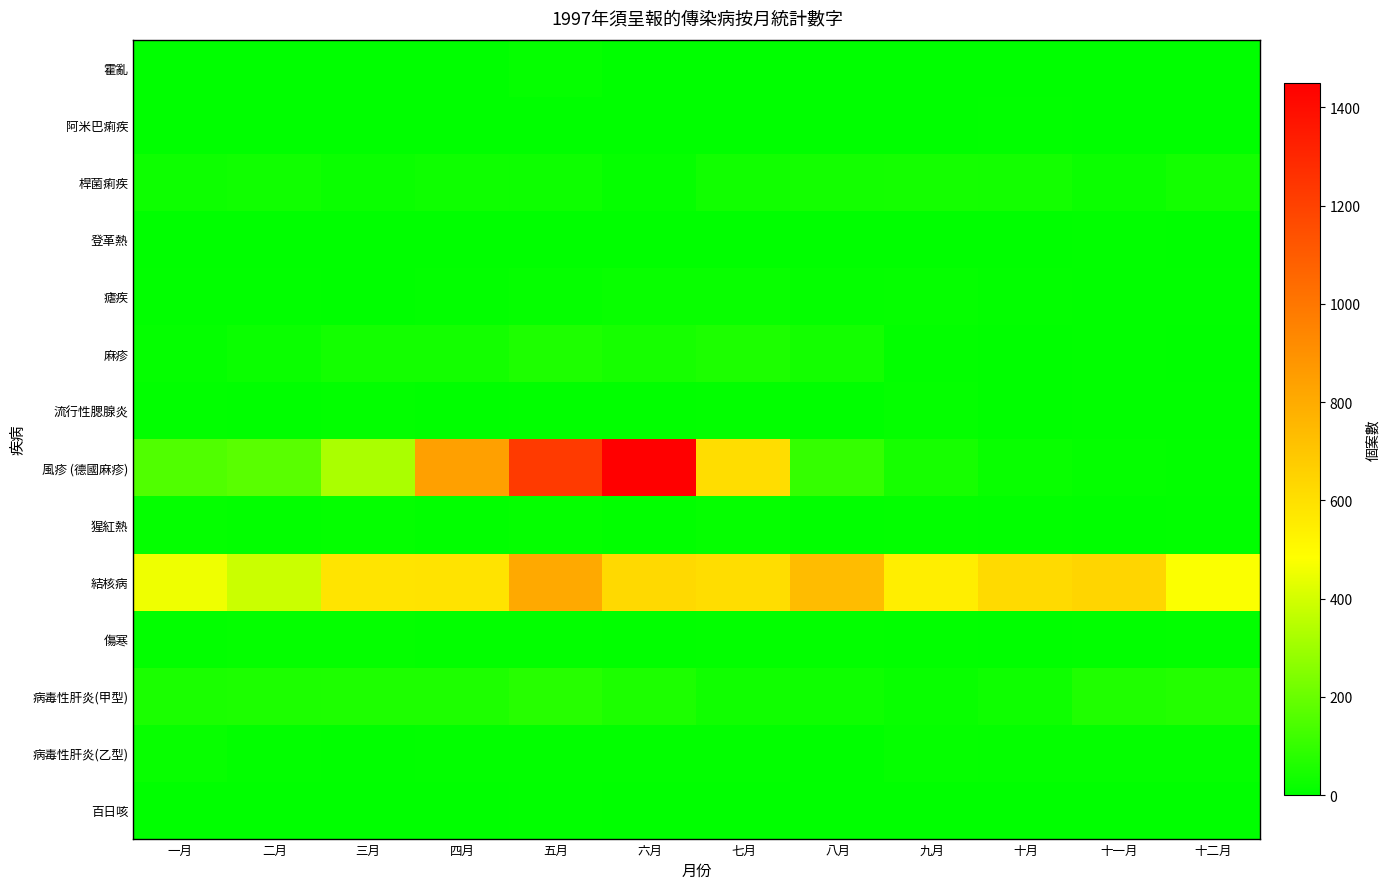

How many distinct data groups are displayed?

14